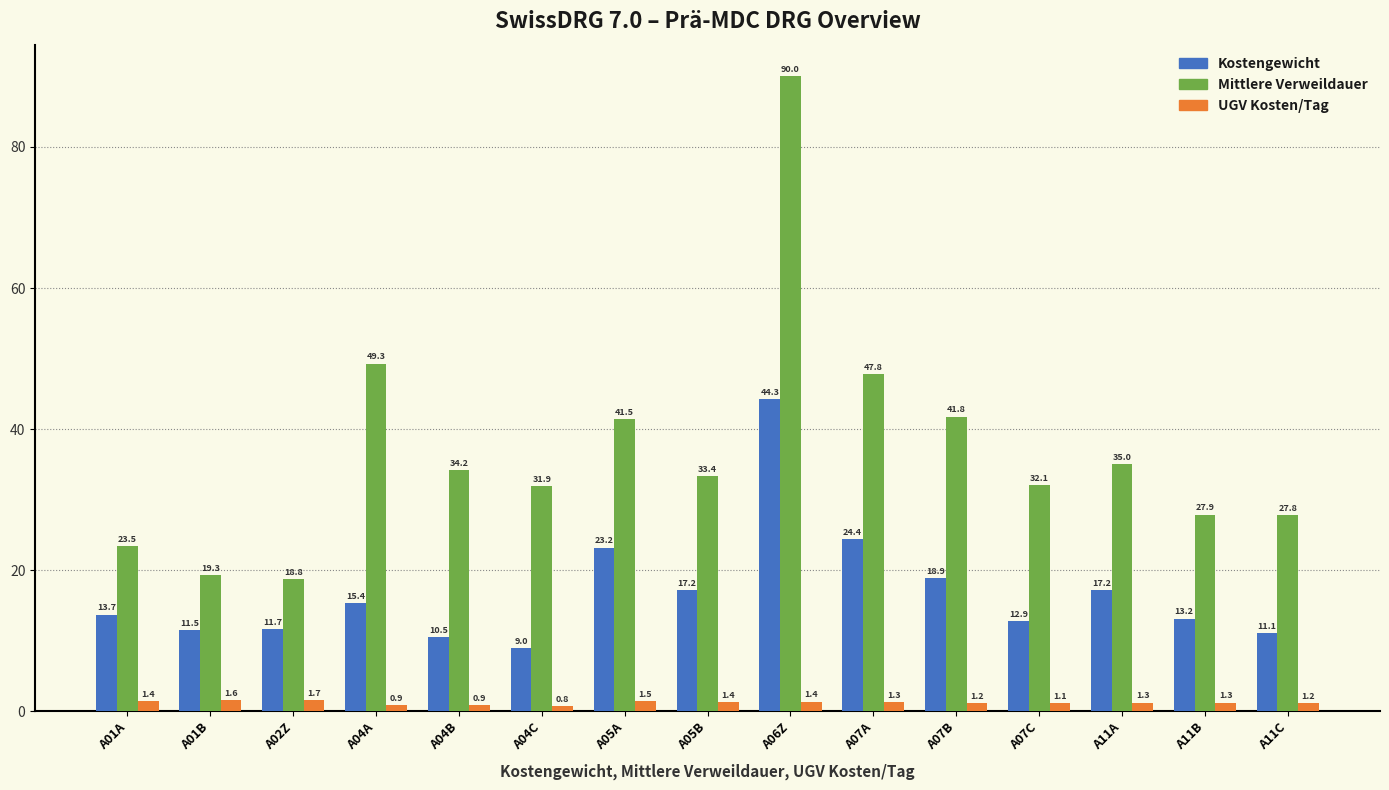

The Mittlere Verweildauer series shows 90.0 at A06Z. True or false?

True